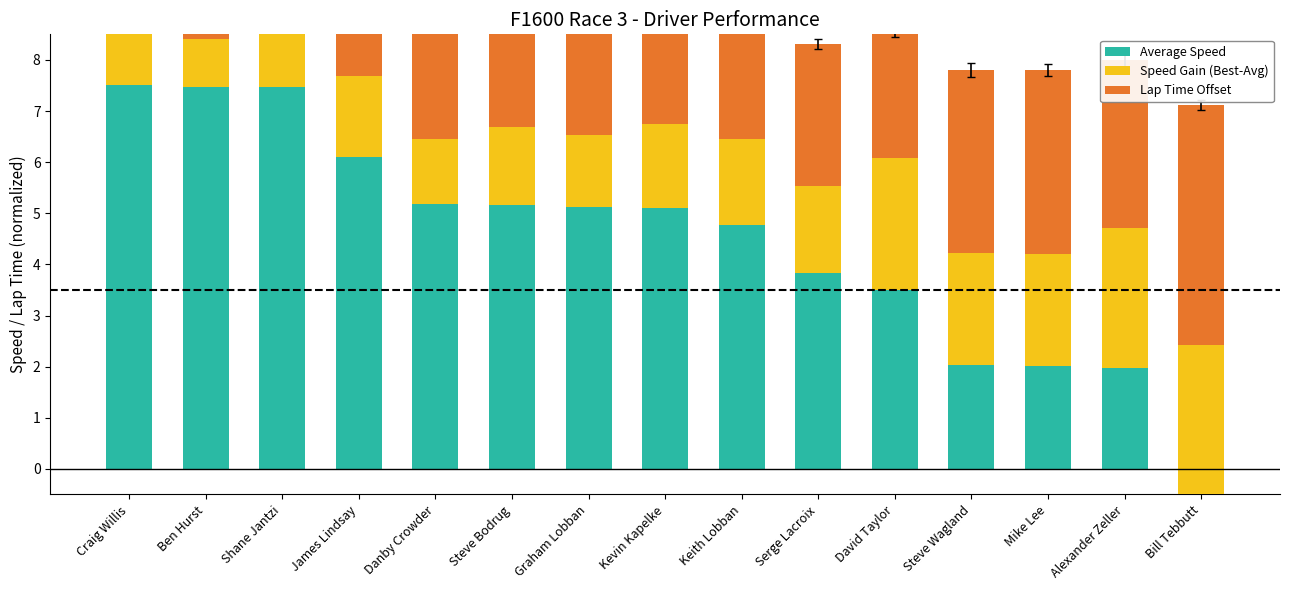

What are all the series names shown in the legend?

Average Speed, Speed Gain (Best-Avg), Lap Time Offset